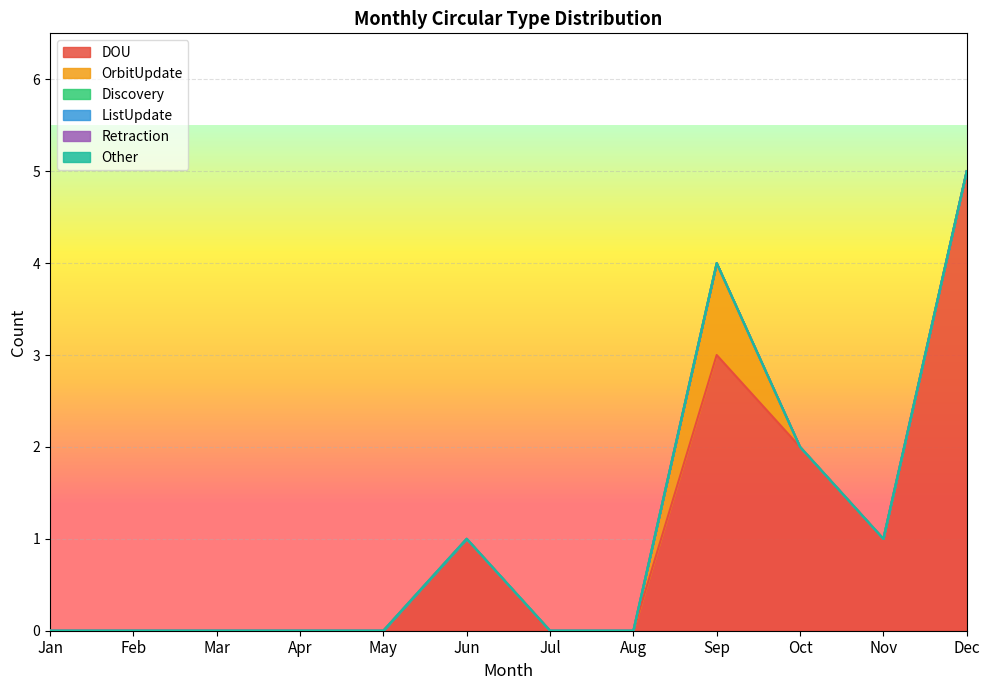

List the labels in order of OrbitUpdate value, smallest first.

Jan, Feb, Mar, Apr, May, Jun, Jul, Aug, Oct, Nov, Dec, Sep